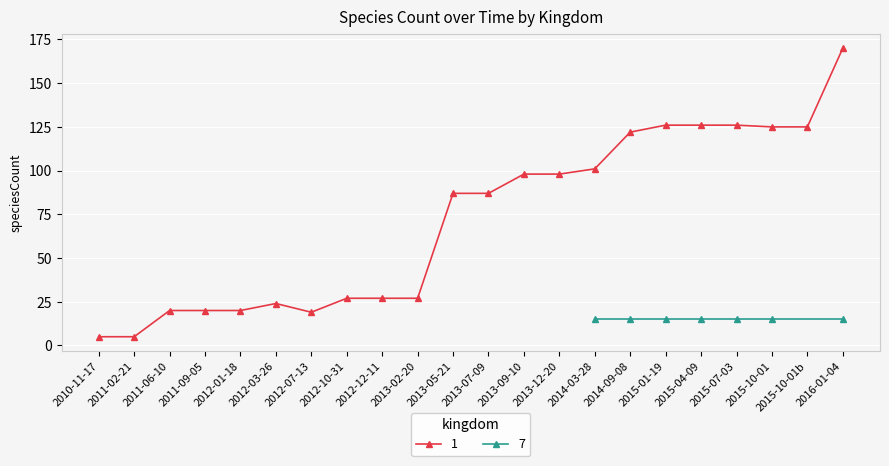

What is the difference between the second highest and second lowest values?

121